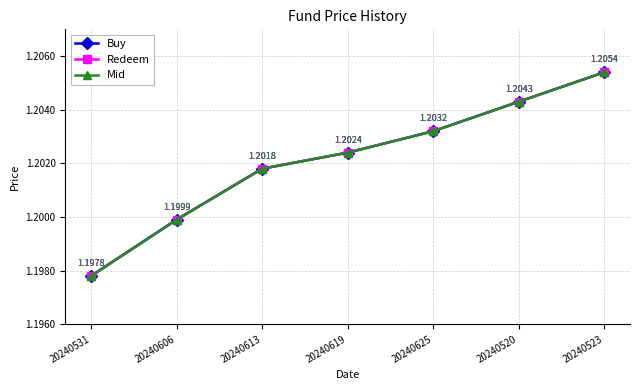

What is the label of the 1st point from the left?

20240531